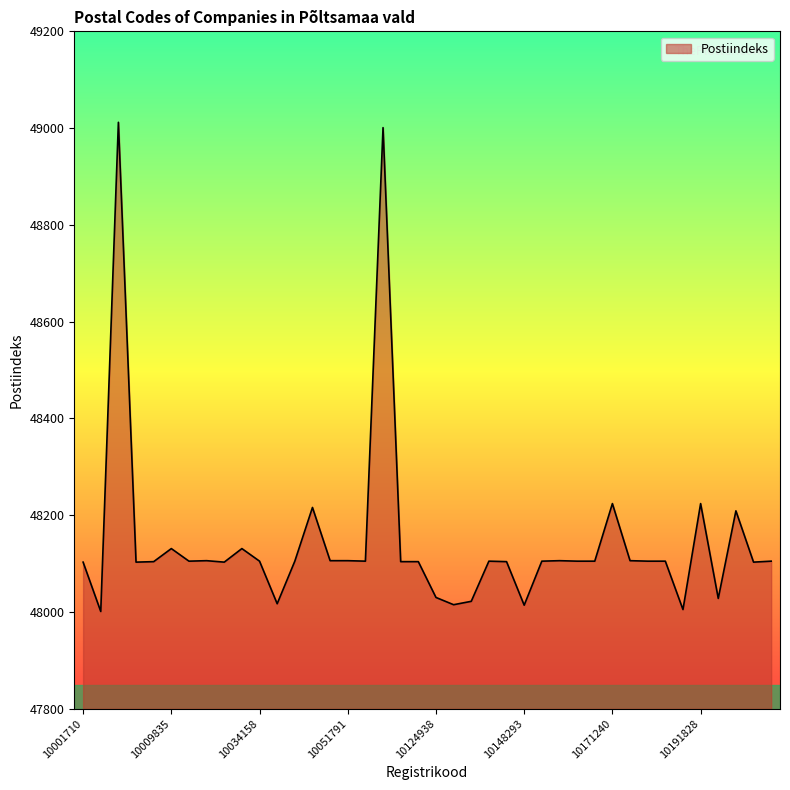

Does the chart have visible grid lines?

No